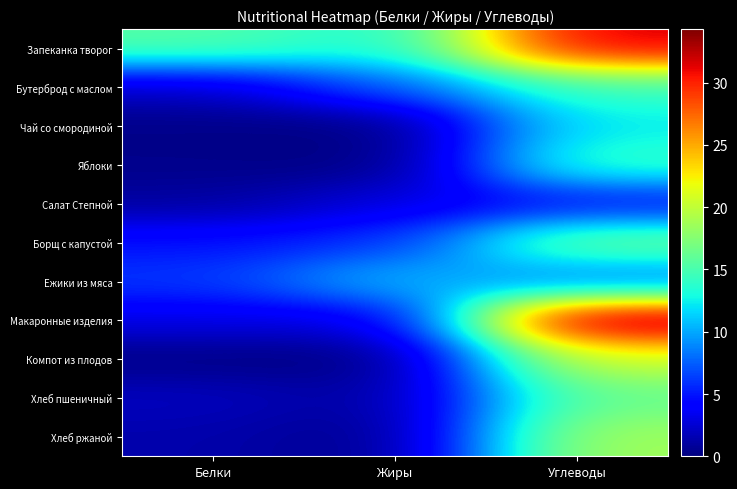

What is the total value across all series at Углеводы?

191.9